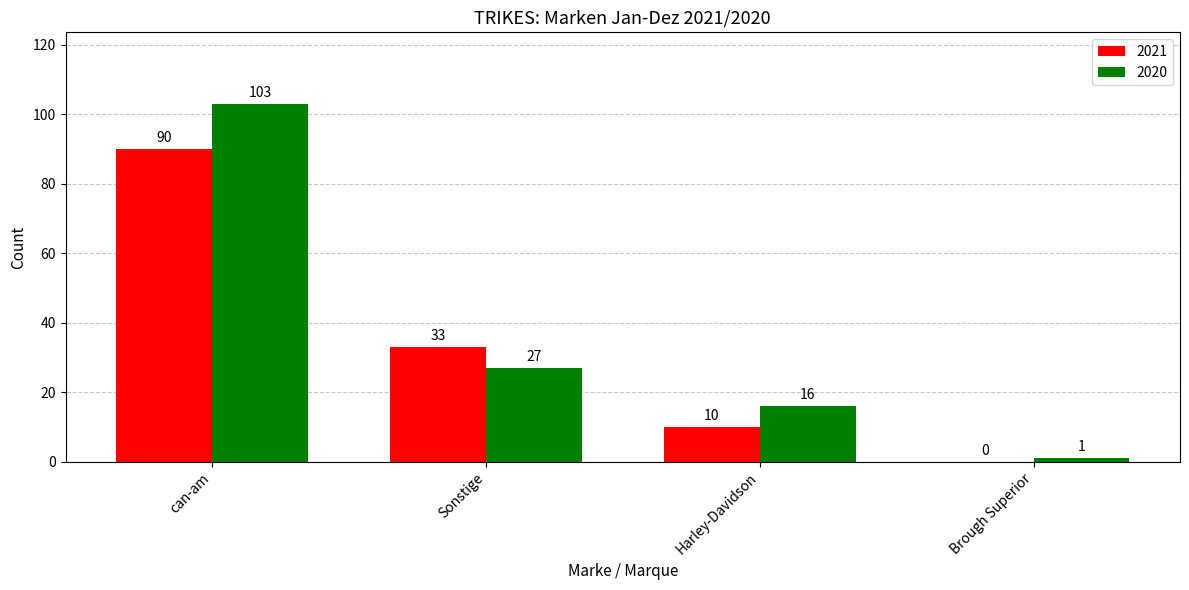

Are the bars horizontal?

No